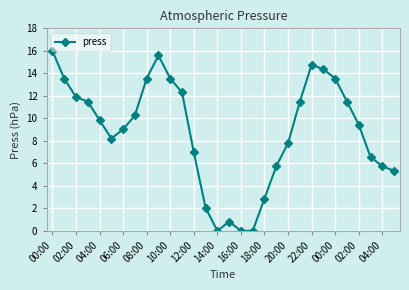

Does the chart have visible grid lines?

Yes